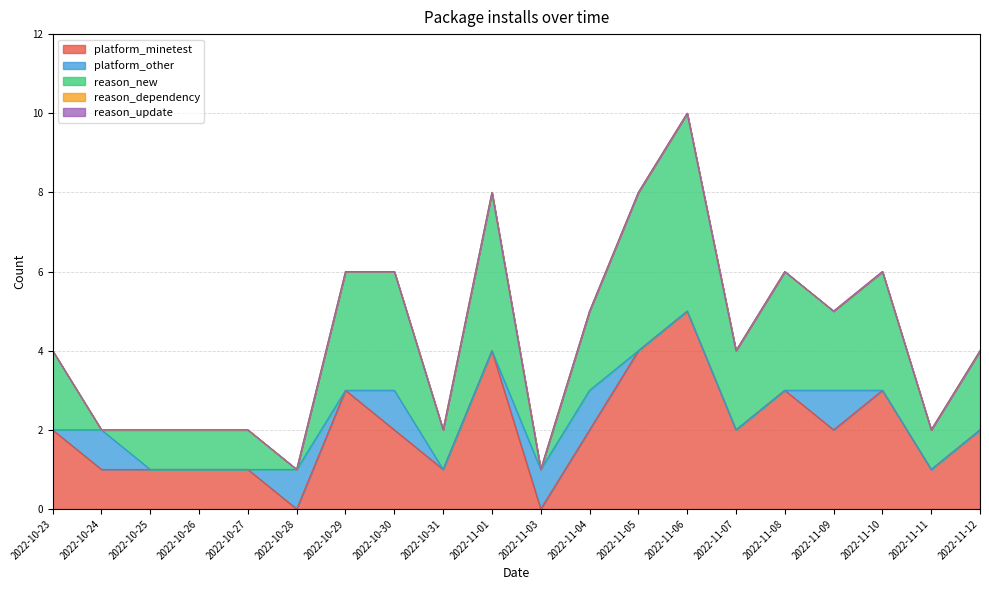

Reading right to left, transcribe all the data shown in this chart.

platform_minetest: 2022-11-12=2	2022-11-11=1	2022-11-10=3	2022-11-09=2	2022-11-08=3	2022-11-07=2	2022-11-06=5	2022-11-05=4	2022-11-04=2	2022-11-03=0	2022-11-01=4	2022-10-31=1	2022-10-30=2	2022-10-29=3	2022-10-28=0	2022-10-27=1	2022-10-26=1	2022-10-25=1	2022-10-24=1	2022-10-23=2
platform_other: 2022-11-12=0	2022-11-11=0	2022-11-10=0	2022-11-09=1	2022-11-08=0	2022-11-07=0	2022-11-06=0	2022-11-05=0	2022-11-04=1	2022-11-03=1	2022-11-01=0	2022-10-31=0	2022-10-30=1	2022-10-29=0	2022-10-28=1	2022-10-27=0	2022-10-26=0	2022-10-25=0	2022-10-24=1	2022-10-23=0
reason_new: 2022-11-12=2	2022-11-11=1	2022-11-10=3	2022-11-09=2	2022-11-08=3	2022-11-07=2	2022-11-06=5	2022-11-05=4	2022-11-04=2	2022-11-03=0	2022-11-01=4	2022-10-31=1	2022-10-30=3	2022-10-29=3	2022-10-28=0	2022-10-27=1	2022-10-26=1	2022-10-25=1	2022-10-24=0	2022-10-23=2
reason_dependency: 2022-11-12=0	2022-11-11=0	2022-11-10=0	2022-11-09=0	2022-11-08=0	2022-11-07=0	2022-11-06=0	2022-11-05=0	2022-11-04=0	2022-11-03=0	2022-11-01=0	2022-10-31=0	2022-10-30=0	2022-10-29=0	2022-10-28=0	2022-10-27=0	2022-10-26=0	2022-10-25=0	2022-10-24=0	2022-10-23=0
reason_update: 2022-11-12=0	2022-11-11=0	2022-11-10=0	2022-11-09=0	2022-11-08=0	2022-11-07=0	2022-11-06=0	2022-11-05=0	2022-11-04=0	2022-11-03=0	2022-11-01=0	2022-10-31=0	2022-10-30=0	2022-10-29=0	2022-10-28=0	2022-10-27=0	2022-10-26=0	2022-10-25=0	2022-10-24=0	2022-10-23=0